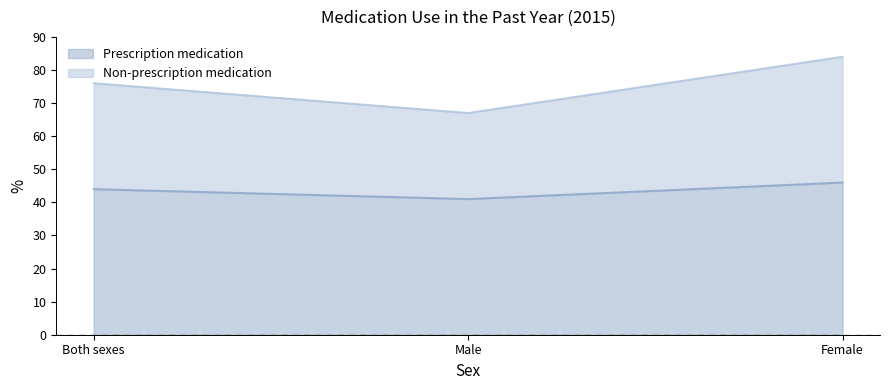

Reading left to right, transcribe all the data shown in this chart.

Prescription medication: 44	41	46
Non-prescription medication: 76	67	84